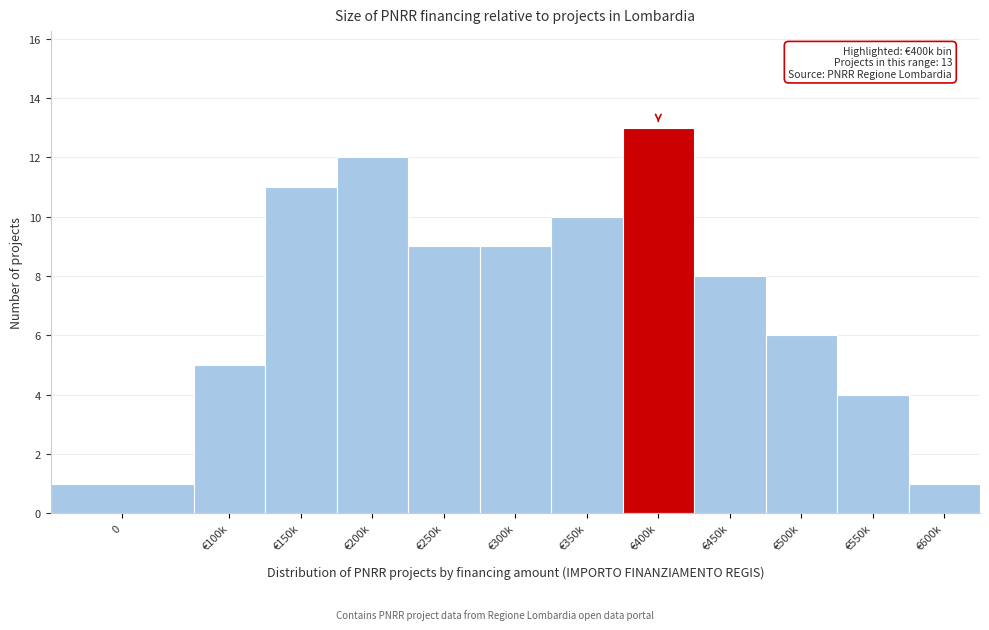

Reading left to right, what are all the values shown in this chart?

0=1	€100k=5	€150k=11	€200k=12	€250k=9	€300k=9	€350k=10	€400k=13	€450k=8	€500k=6	€550k=4	€600k=1